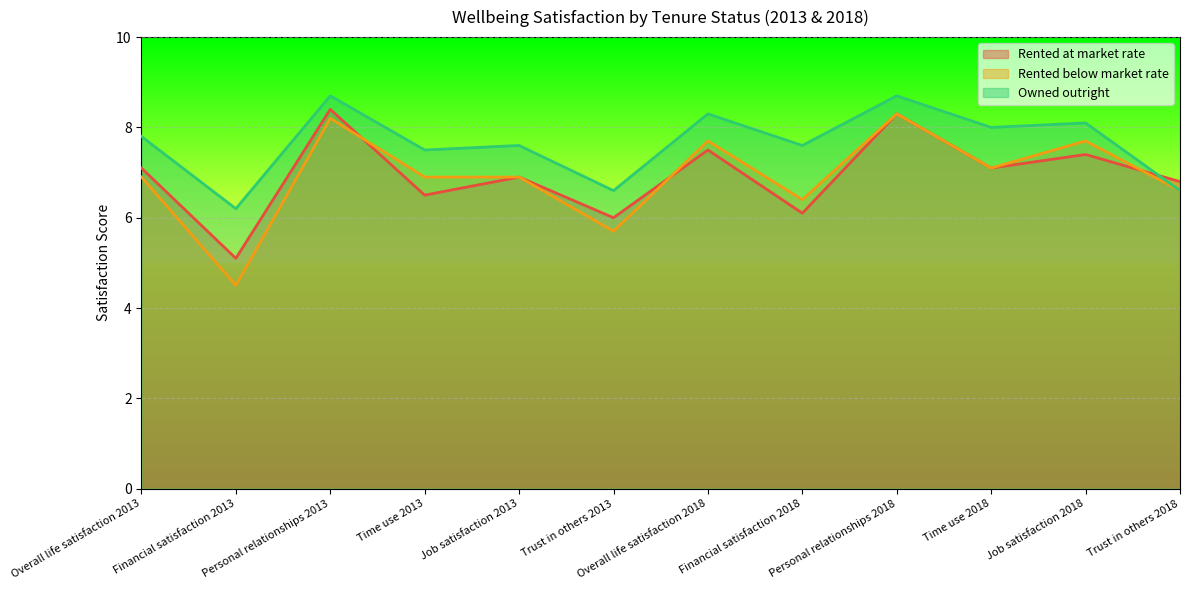

What is the average value of the Rented below market rate series?

6.9